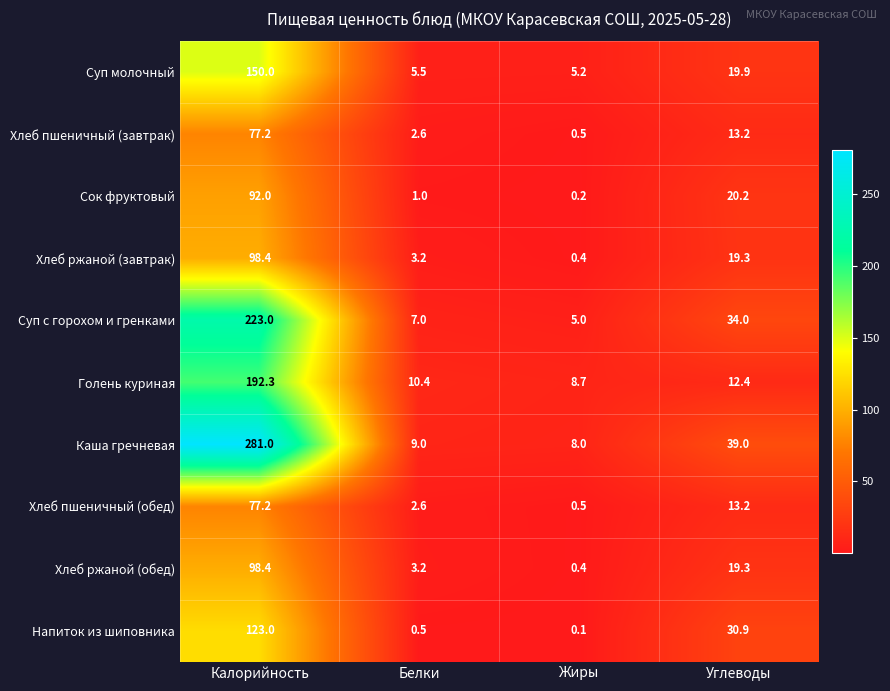

Which series has the largest total across all categories?

Каша гречневая